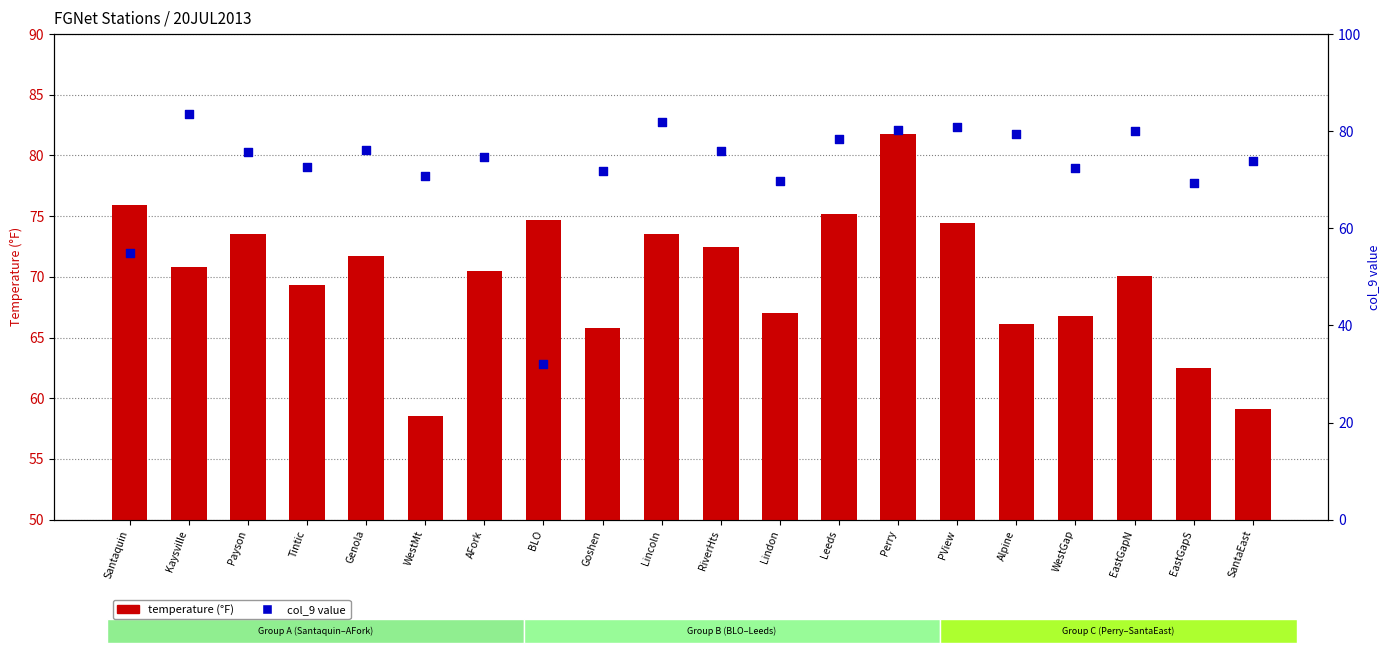

Which series has the largest total across all categories?

col_9 value